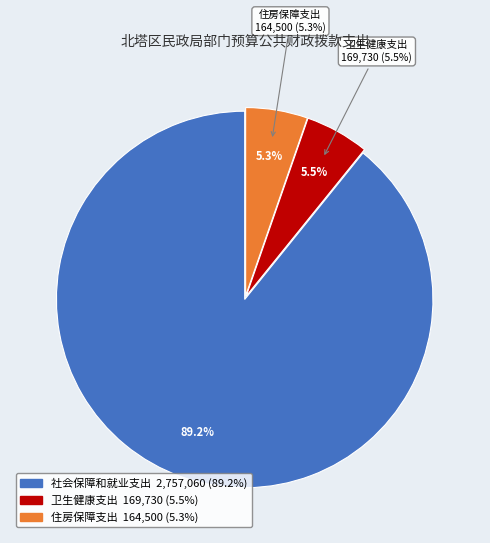

Is 住房保障支出 the majority of the pie?

No